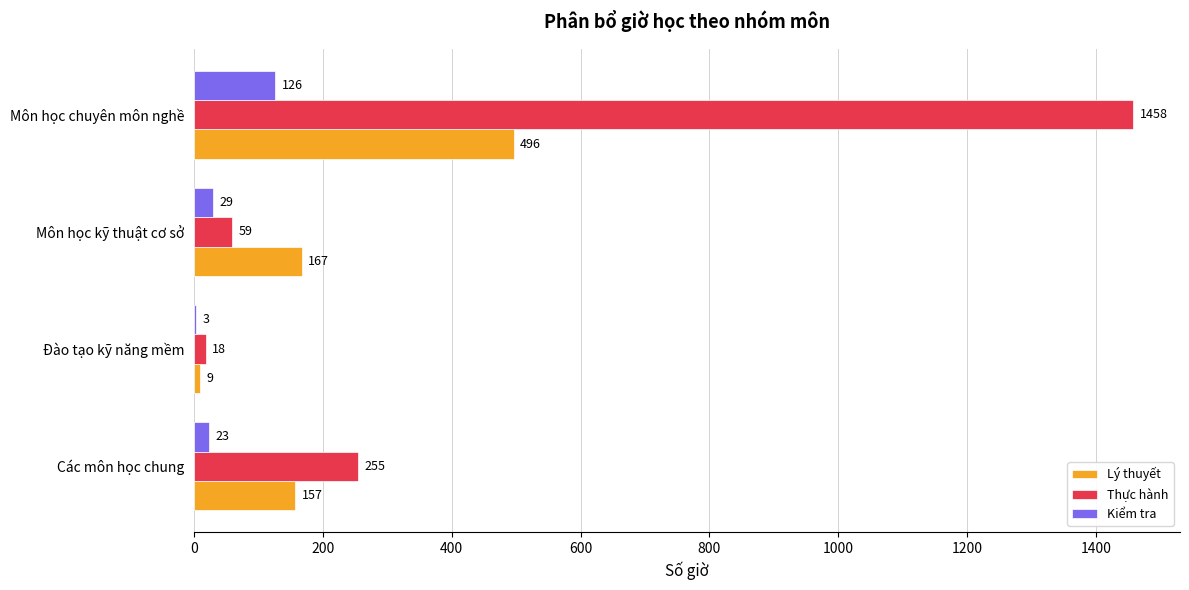

Is the value of Kiểm tra at Môn học kỹ thuật cơ sở greater than the value of Thực hành at Môn học chuyên môn nghề?

No